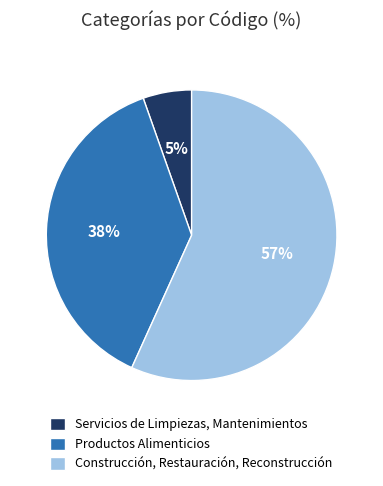

How many segments does this pie chart have?

3